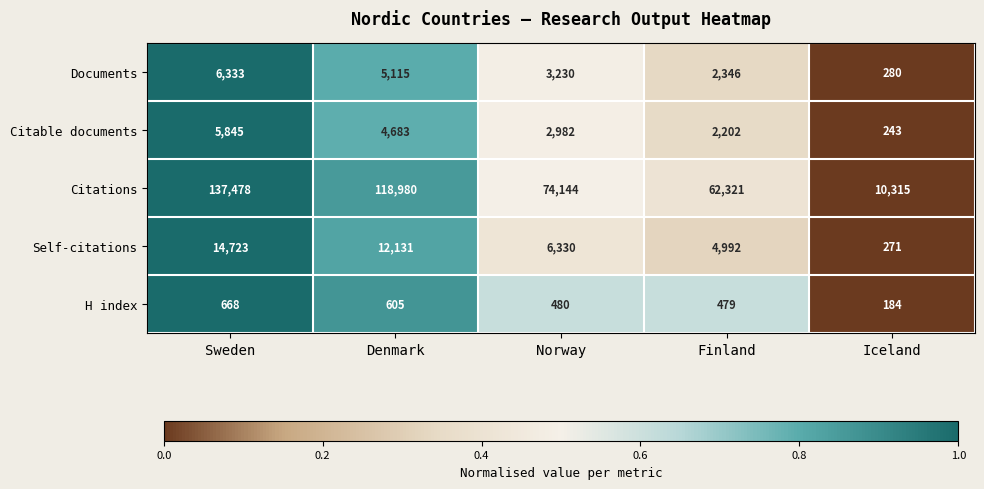

At Denmark, list the series in order from largest to smallest.

Citations, Self-citations, Documents, Citable documents, H index